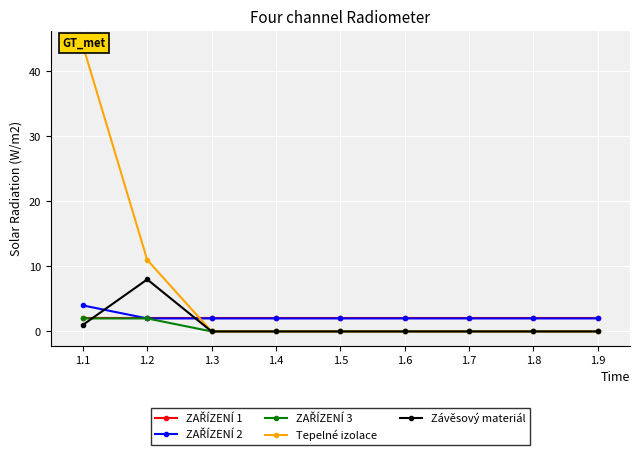

How many lines are shown in the chart?

5